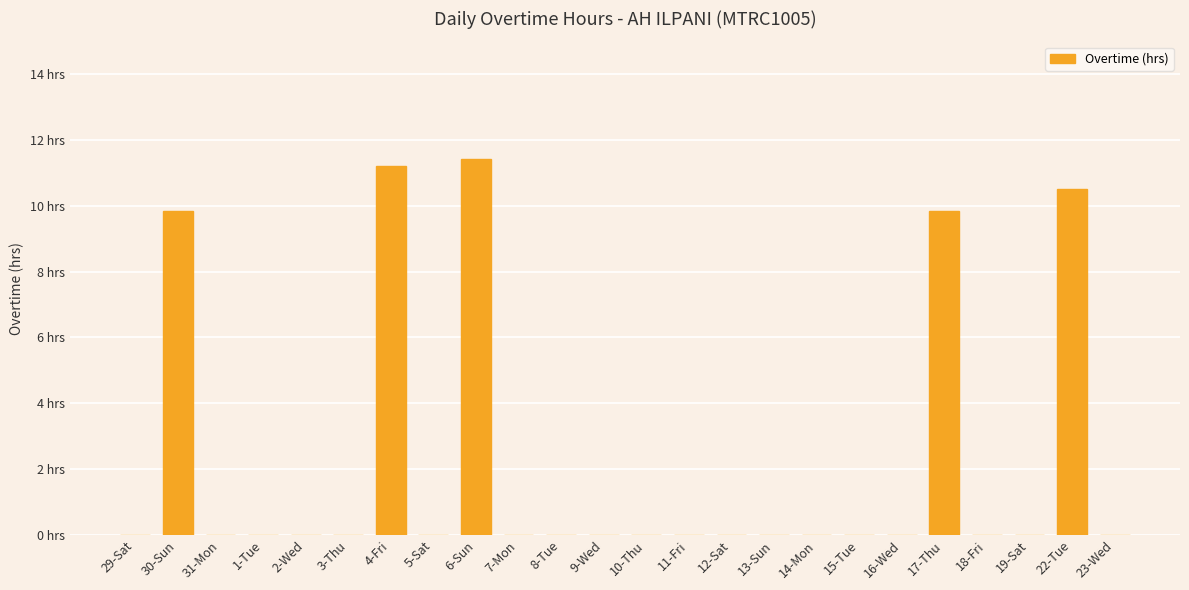

List the labels in order of value, largest first.

6-Sun, 4-Fri, 22-Tue, 17-Thu, 30-Sun, 29-Sat, 31-Mon, 1-Tue, 2-Wed, 3-Thu, 5-Sat, 7-Mon, 8-Tue, 9-Wed, 10-Thu, 11-Fri, 12-Sat, 13-Sun, 14-Mon, 15-Tue, 16-Wed, 18-Fri, 19-Sat, 23-Wed